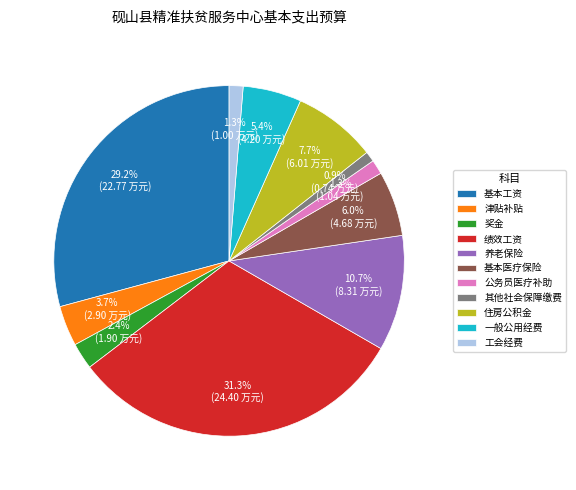

What is the ratio of the value at 基本医疗保险 to the value at 绩效工资?

0.2